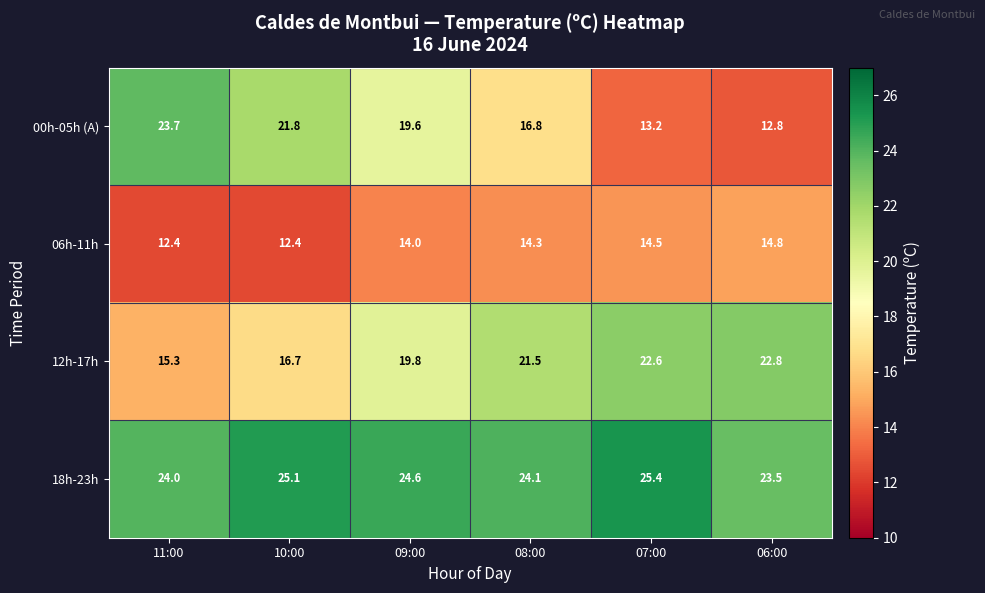

Between 10:00 and 09:00, which series saw the biggest shift?

12h-17h